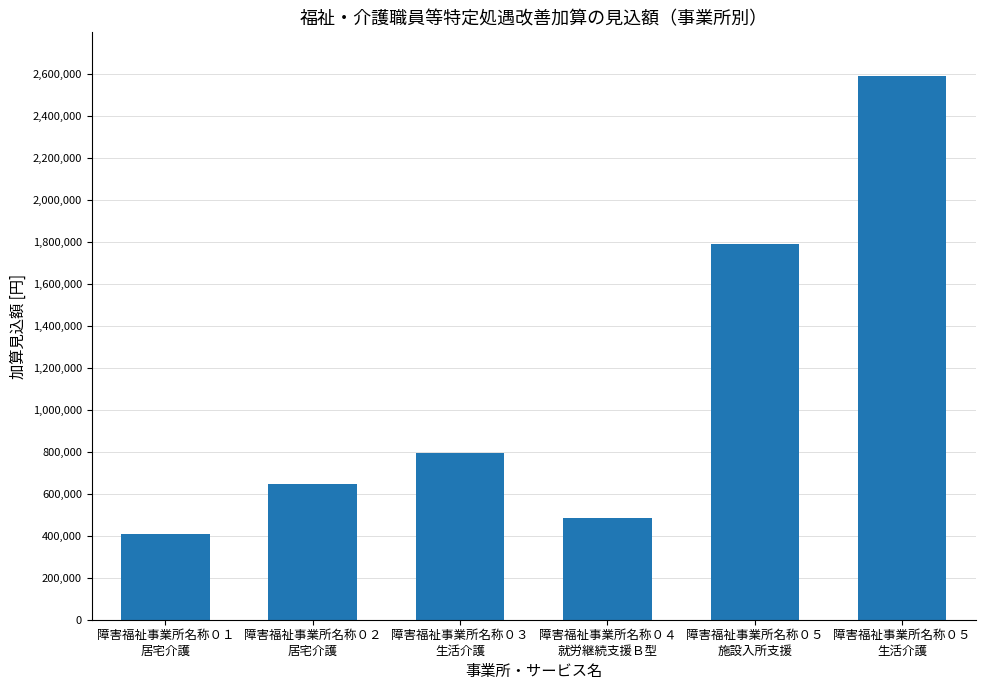

What position from the left is 障害福祉事業所名称０５
生活介護?

6